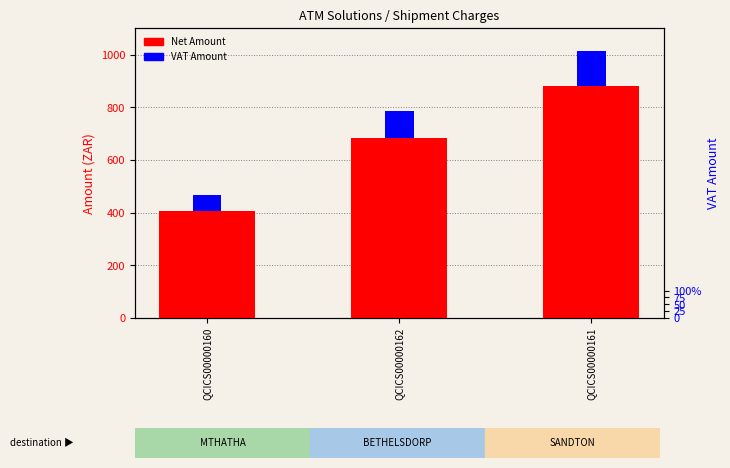

What is the difference between the maximum and second lowest values in the VAT Amount series?

29.5